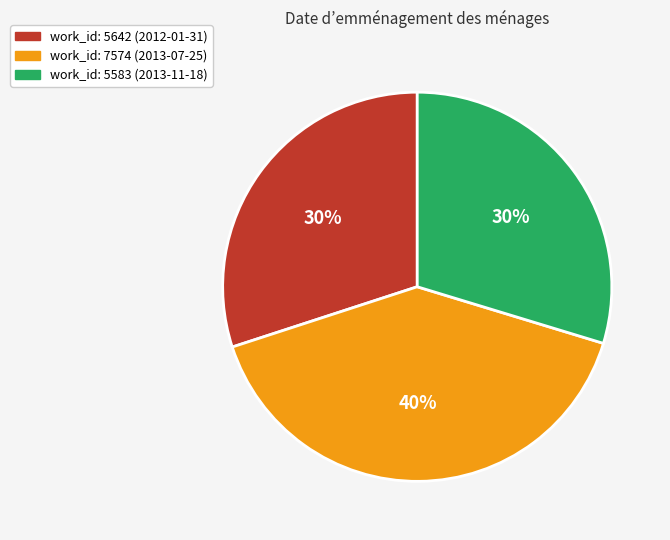

Is there a majority slice in this chart?

No